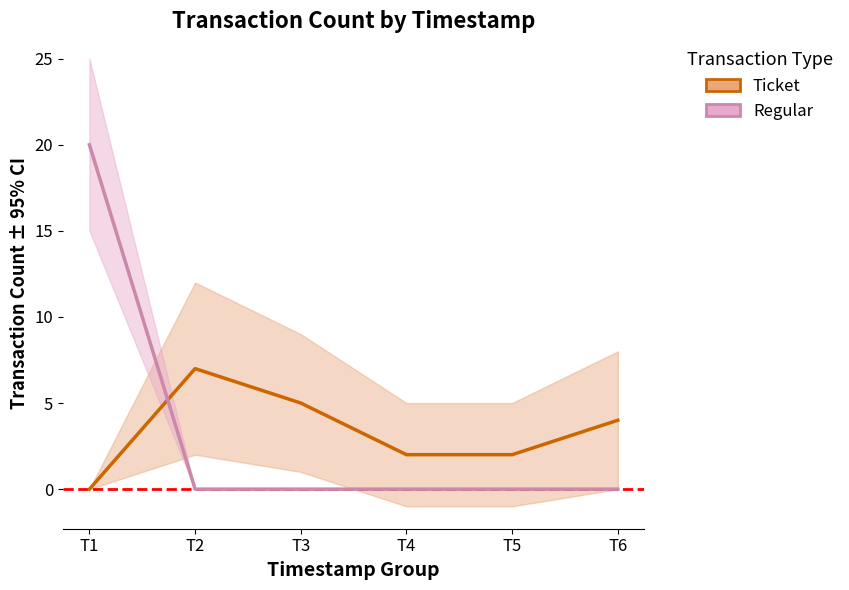

Is the value of Ticket at T2 greater than the value of Regular at T4?

Yes